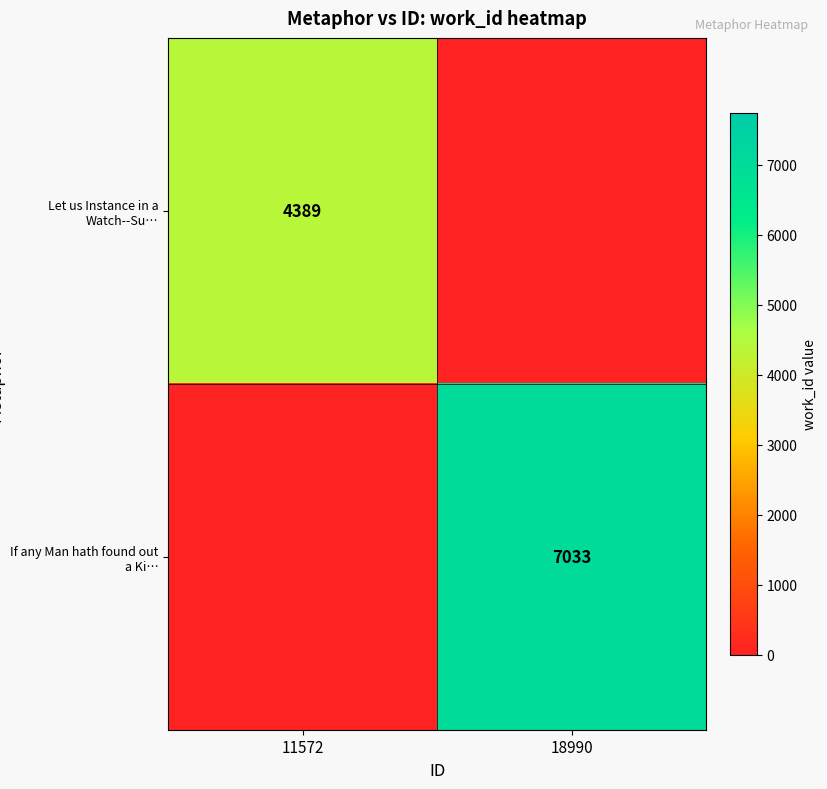

At which category is the sum across all series the highest?

18990